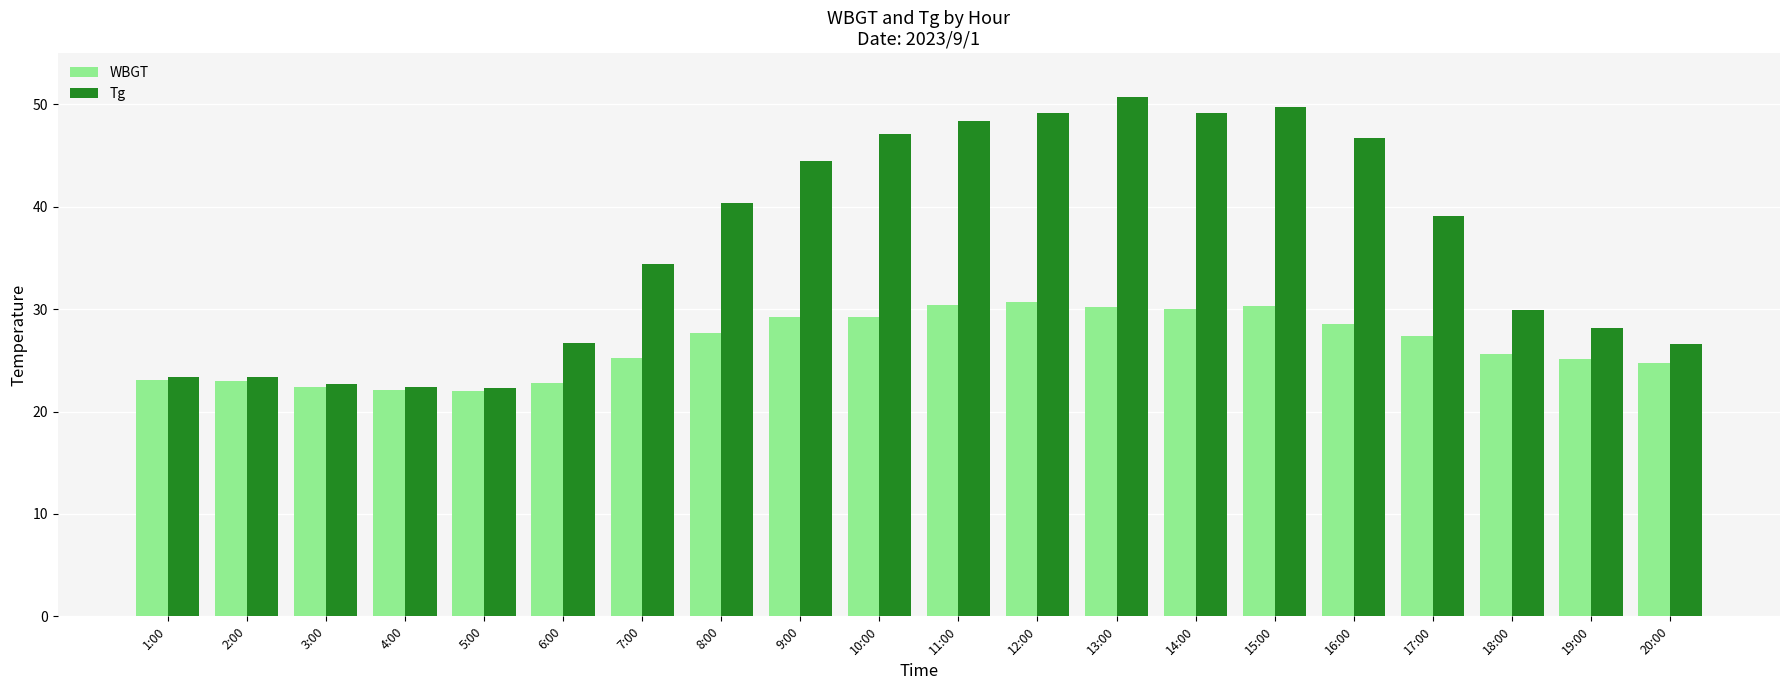

What is the spread (max minus min) of values at 14:00?

19.2